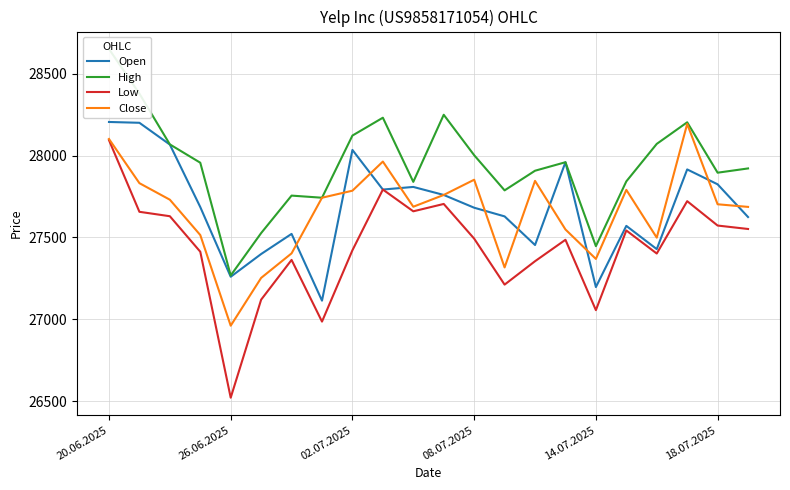

At which label does Close reach its minimum?

26.06.2025